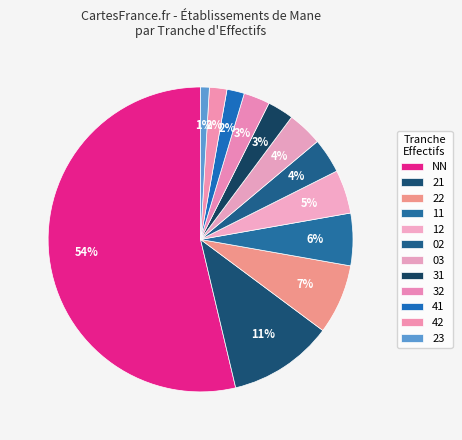

Count the number of slices in the pie.

12